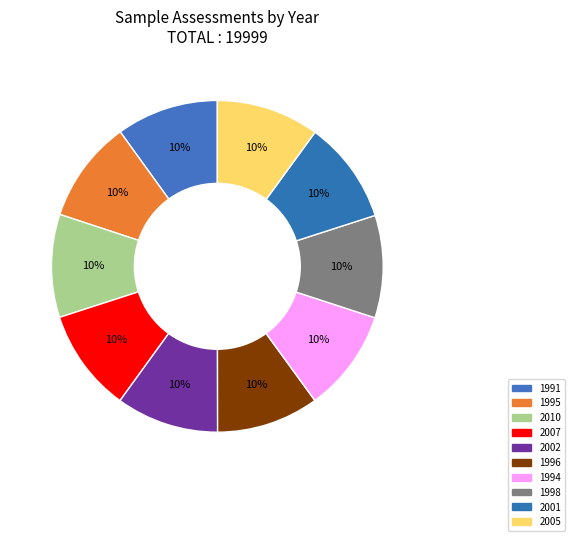

How many slices are in this pie chart?

10